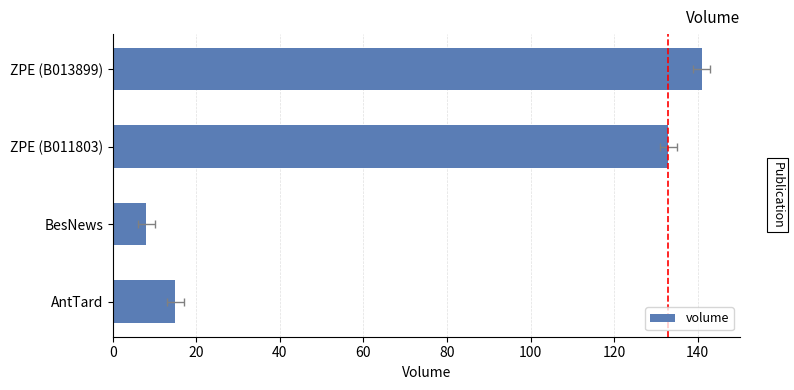

How many bars are there in total?

4